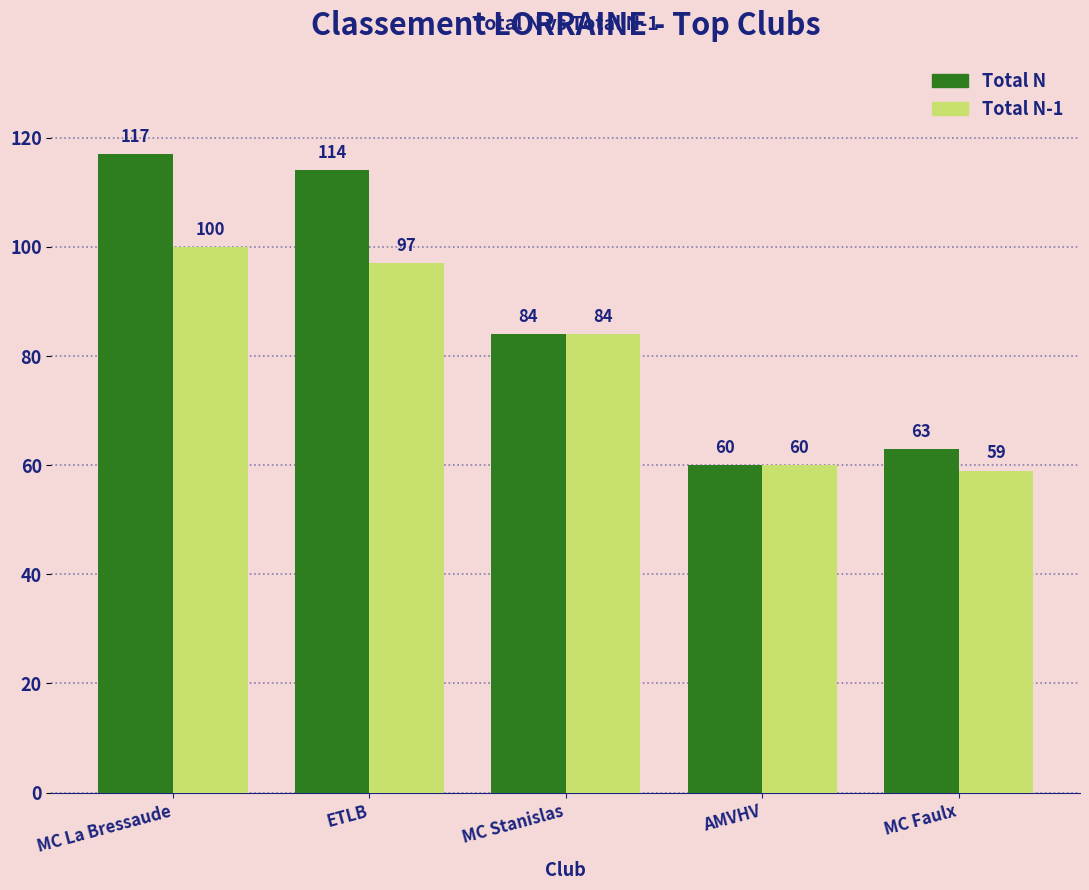

Reading left to right, transcribe all the data shown in this chart.

Total N: MC La Bressaude=117	ETLB=114	MC Stanislas=84	AMVHV=60	MC Faulx=63
Total N-1: MC La Bressaude=100	ETLB=97	MC Stanislas=84	AMVHV=60	MC Faulx=59